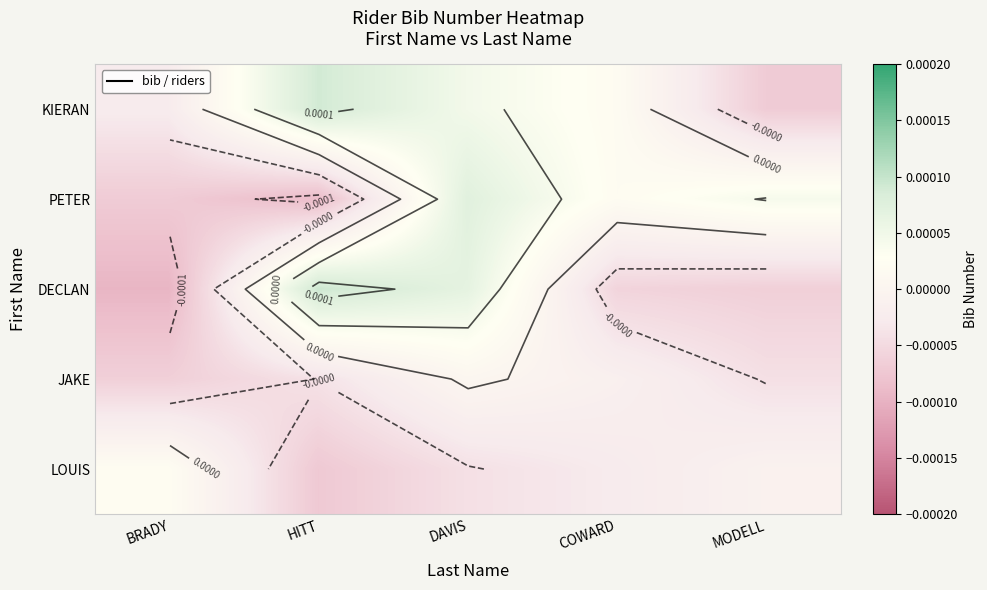

At which category is the sum across all series the highest?

DAVIS